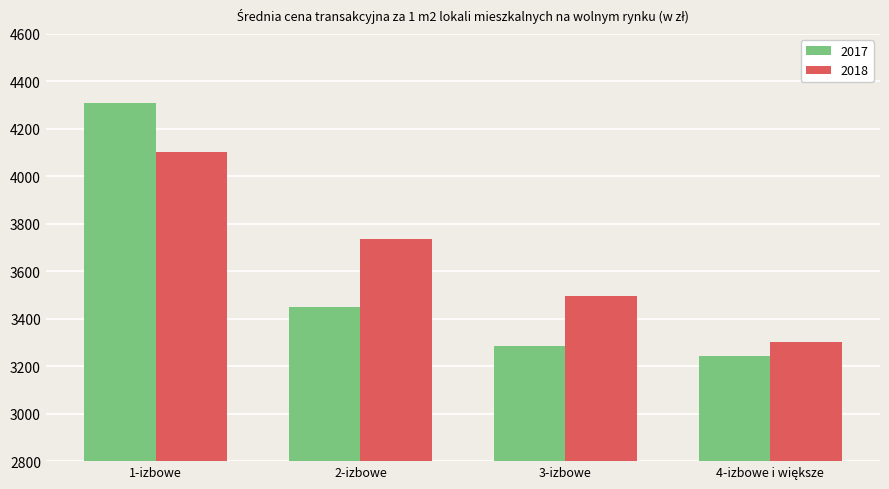

What is the label of the 1st bar from the left?

1-izbowe